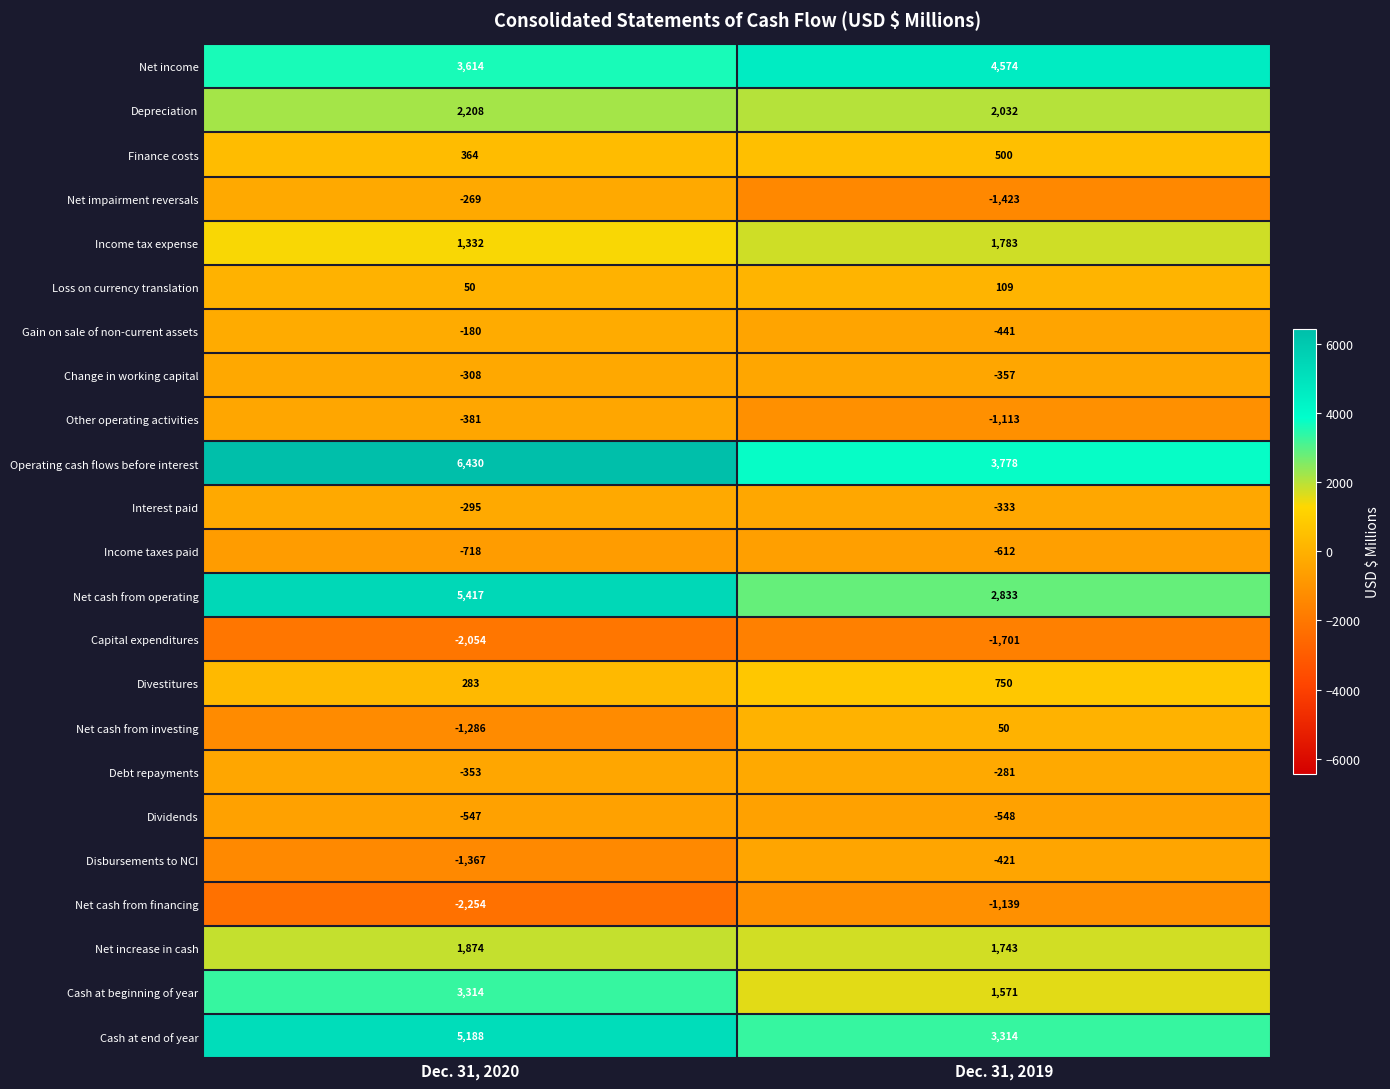

List the series in order of their peak value, lowest first.

Capital expenditures, Net cash from financing, Income taxes paid, Dividends, Disbursements to NCI, Other operating activities, Change in working capital, Interest paid, Debt repayments, Net impairment reversals, Gain on sale of non-current assets, Net cash from investing, Loss on currency translation, Finance costs, Divestitures, Income tax expense, Net increase in cash, Depreciation, Cash at beginning of year, Net income, Cash at end of year, Net cash from operating, Operating cash flows before interest